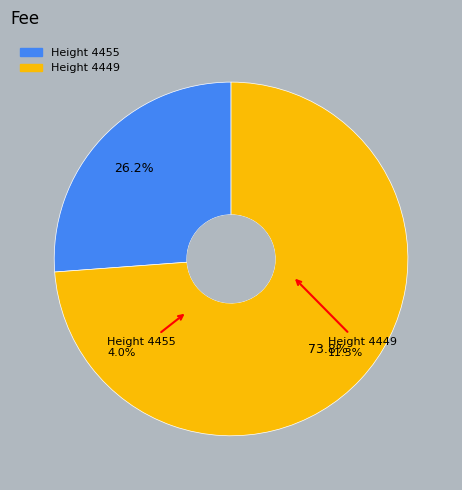

What is the ratio of the value at 4455 to the value at 4449?

0.4